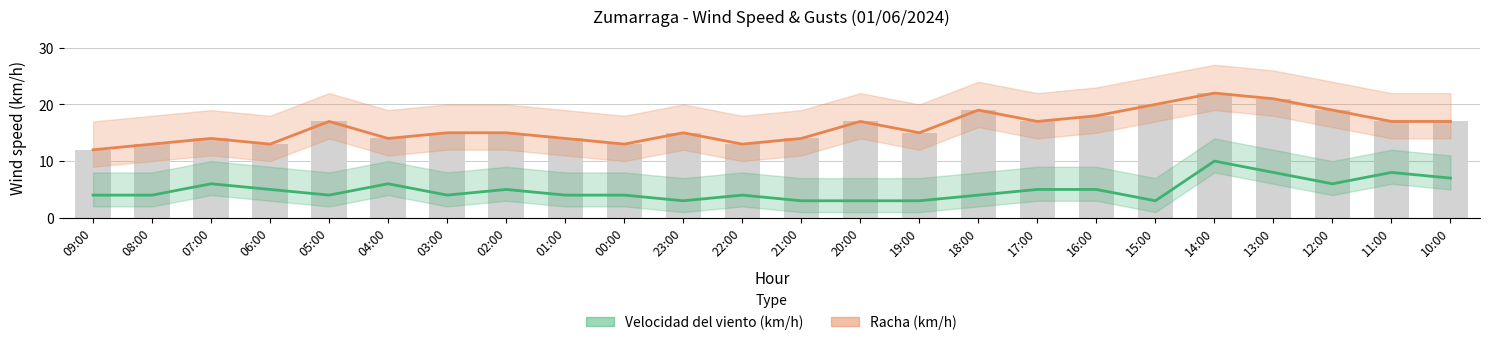

Reading left to right, extract all data points from this chart.

Velocidad del viento (km/h): 09:00=4	08:00=4	07:00=6	06:00=5	05:00=4	04:00=6	03:00=4	02:00=5	01:00=4	00:00=4	23:00=3	22:00=4	21:00=3	20:00=3	19:00=3	18:00=4	17:00=5	16:00=5	15:00=3	14:00=10	13:00=8	12:00=6	11:00=8	10:00=7
Racha (km/h): 09:00=12	08:00=13	07:00=14	06:00=13	05:00=17	04:00=14	03:00=15	02:00=15	01:00=14	00:00=13	23:00=15	22:00=13	21:00=14	20:00=17	19:00=15	18:00=19	17:00=17	16:00=18	15:00=20	14:00=22	13:00=21	12:00=19	11:00=17	10:00=17